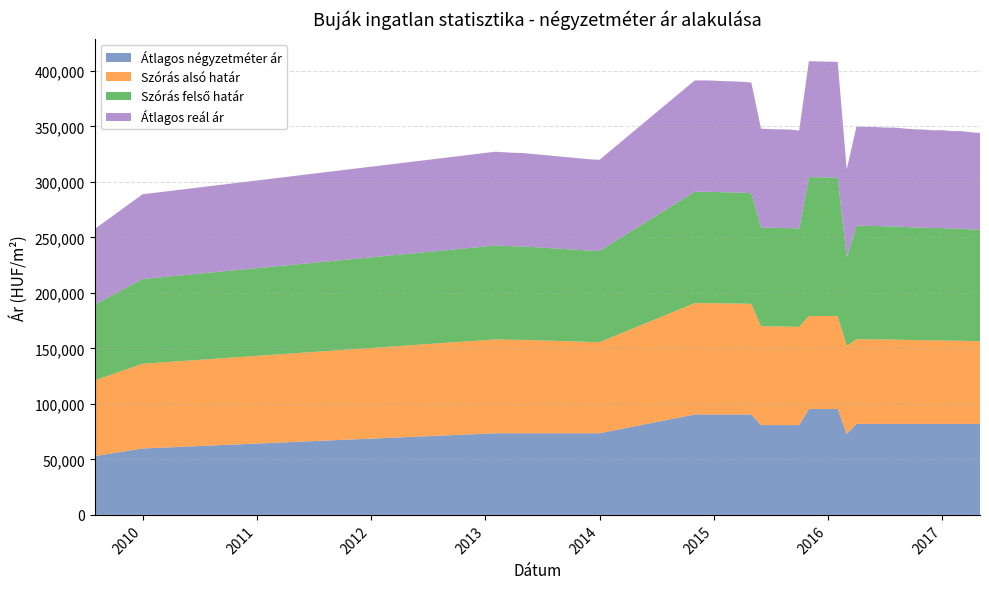

What is the maximum value for Átlagos négyzetméter ár?

95441